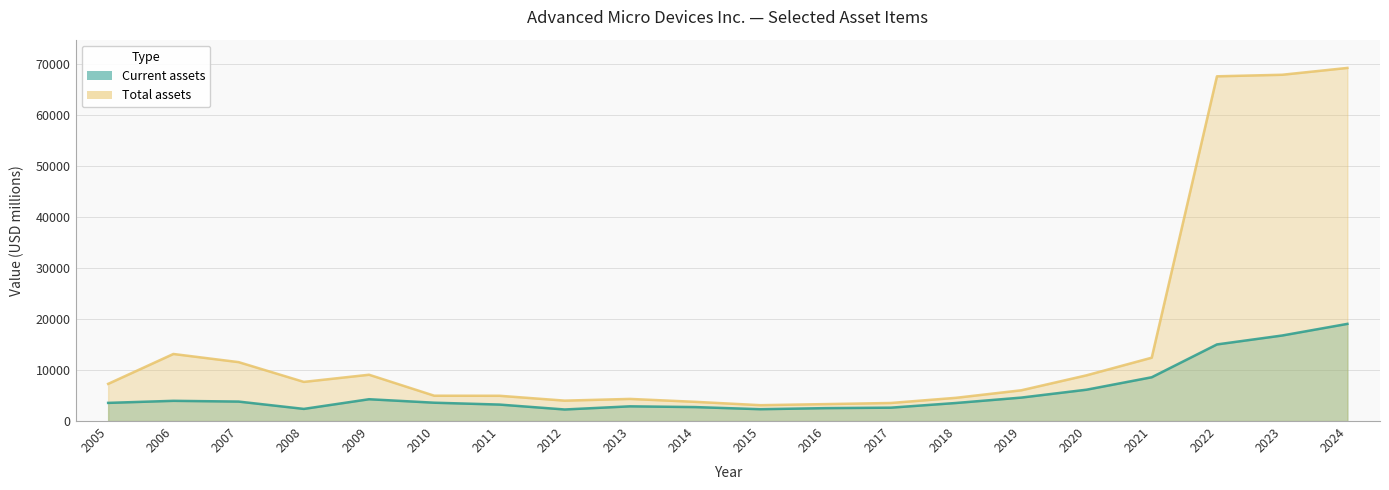

True or false: Current assets has more than 1 points higher than both neighbors.

True